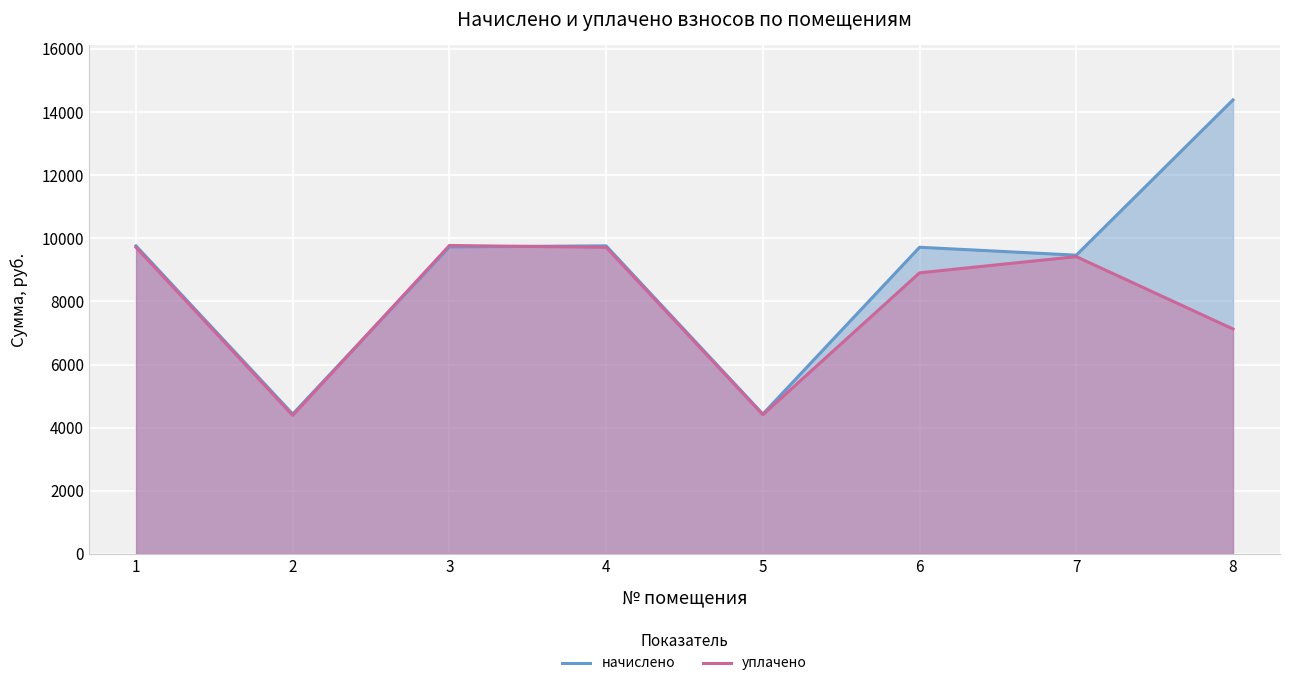

List the series in order of their peak value, lowest first.

уплачено, начислено